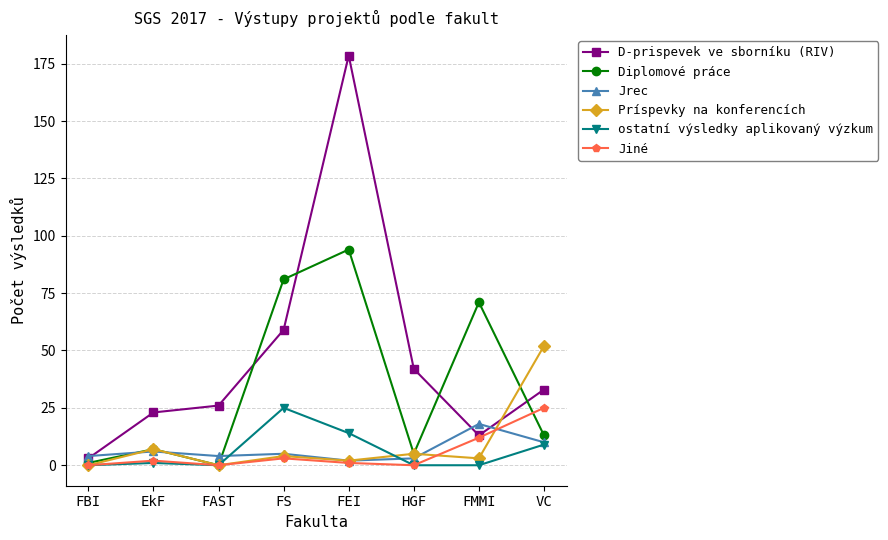

Which series has the largest range (max minus min)?

D-prispevek ve sborníku (RIV)